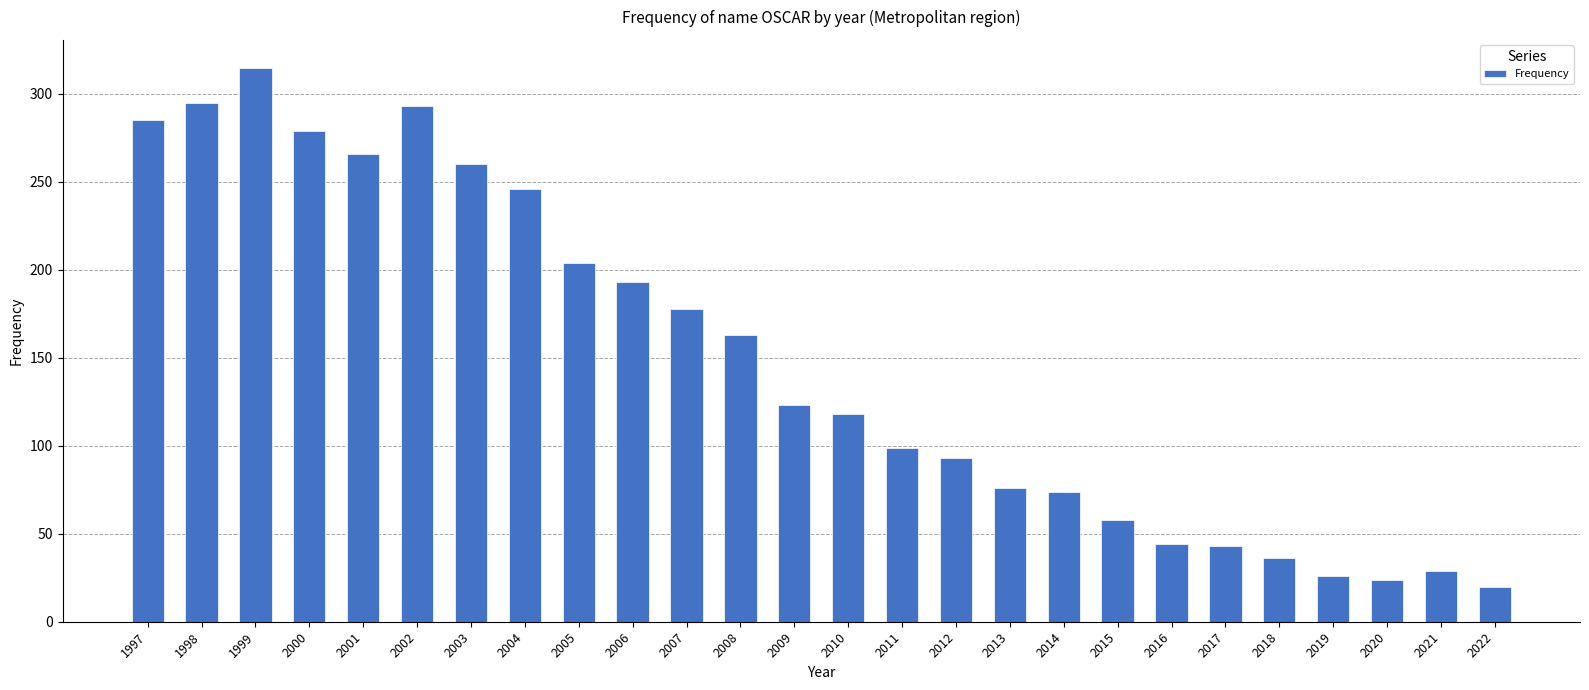

Approximately how many times larger is the value at 2021 compared to 2010?

0.2